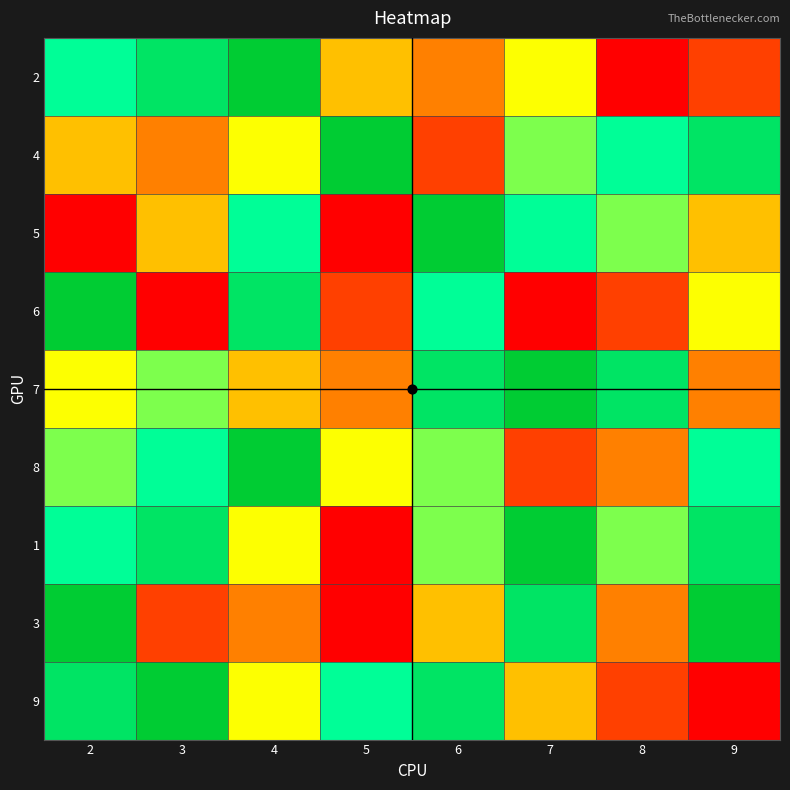

Rank the series by their maximum value, from lowest to highest.

2, 4, 5, 6, 7, 8, 1, 3, 9